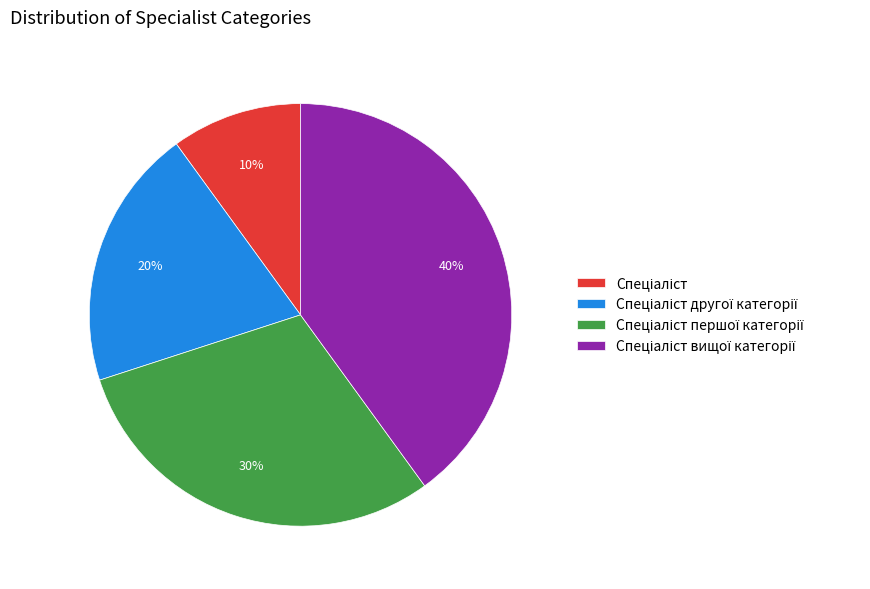

Is there any slice that represents more than half of the pie?

No